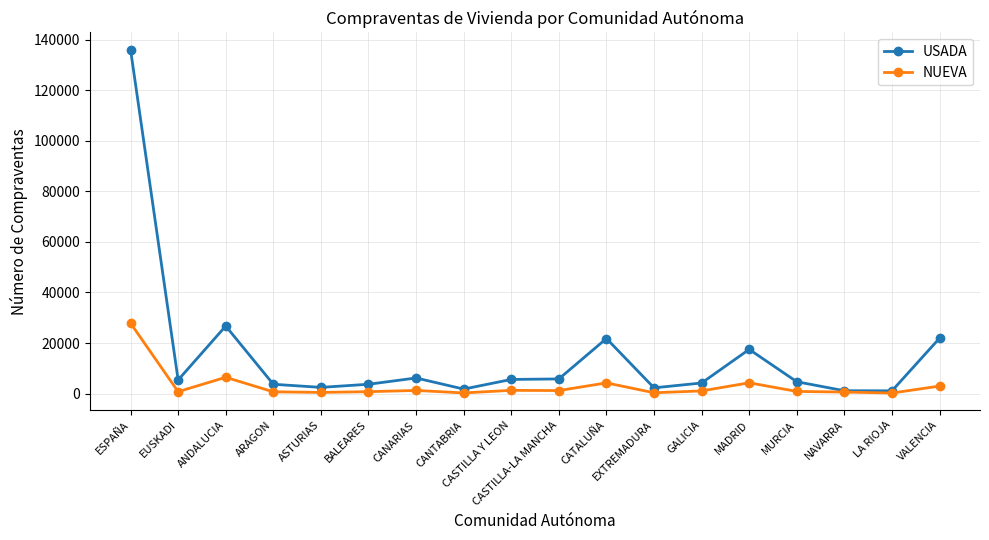

Which series has the widest spread of values?

USADA